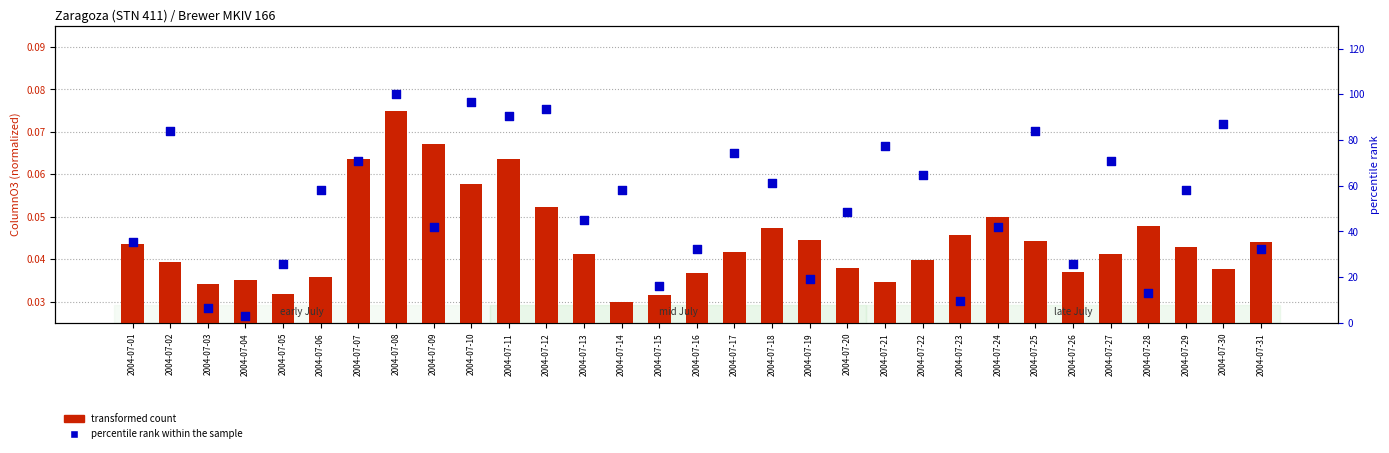

At which category is the sum across all series the highest?

2004-07-08